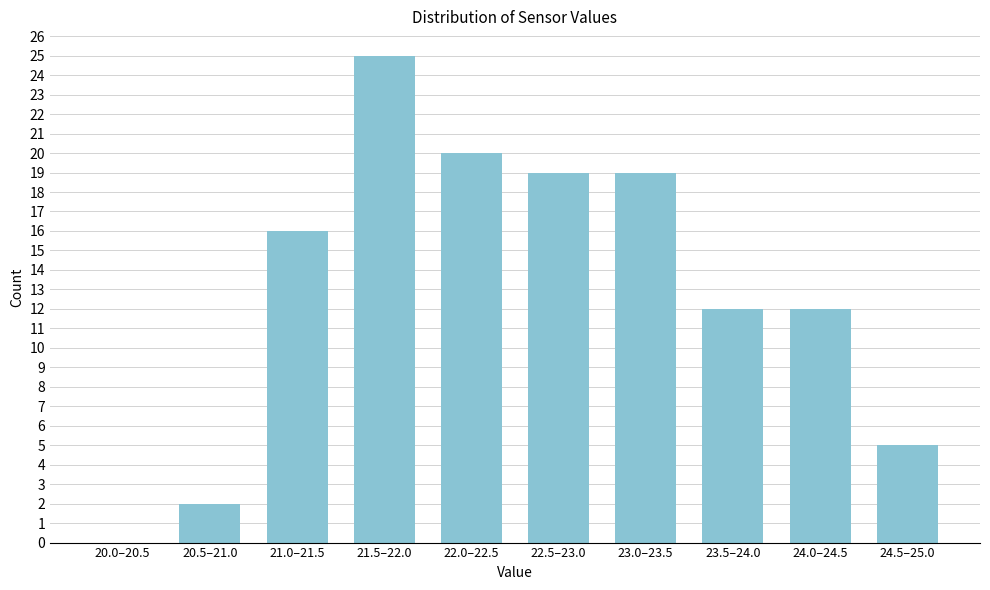

Reading left to right, transcribe all the data shown in this chart.

20.0–20.5=0	20.5–21.0=2	21.0–21.5=16	21.5–22.0=25	22.0–22.5=20	22.5–23.0=19	23.0–23.5=19	23.5–24.0=12	24.0–24.5=12	24.5–25.0=5